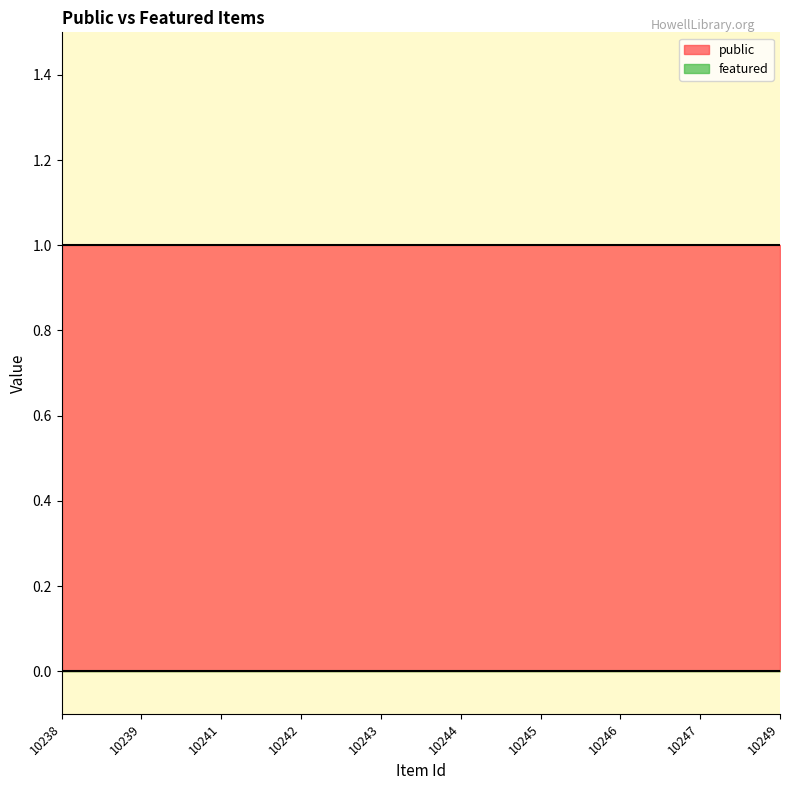

What is the average value of the public series?

1